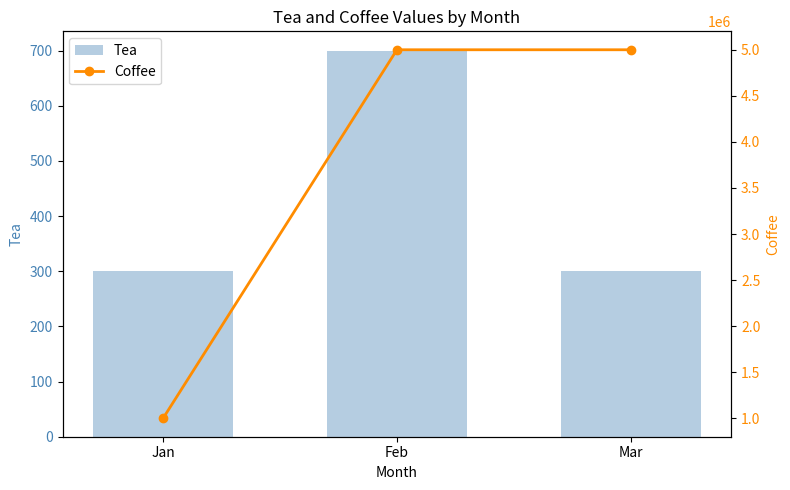

Which series changed the most between Jan and Mar?

Coffee